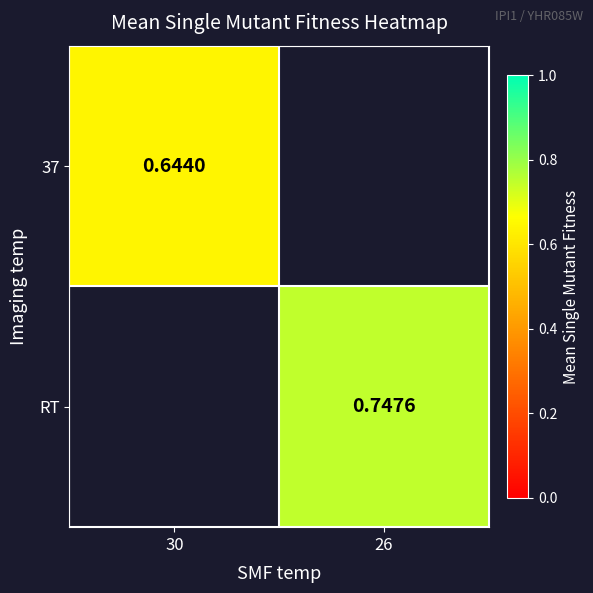

At how many categories does at least one series exceed 0?

2